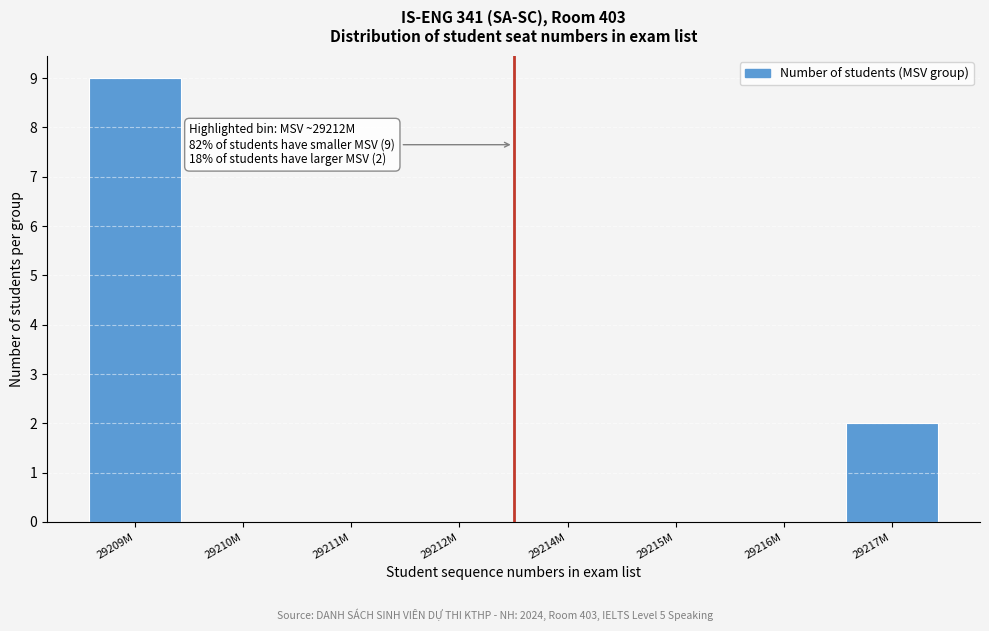

Reading left to right, what are all the values shown in this chart?

29209M=9	29210M=0	29211M=0	29212M=0	29214M=0	29215M=0	29216M=0	29217M=2